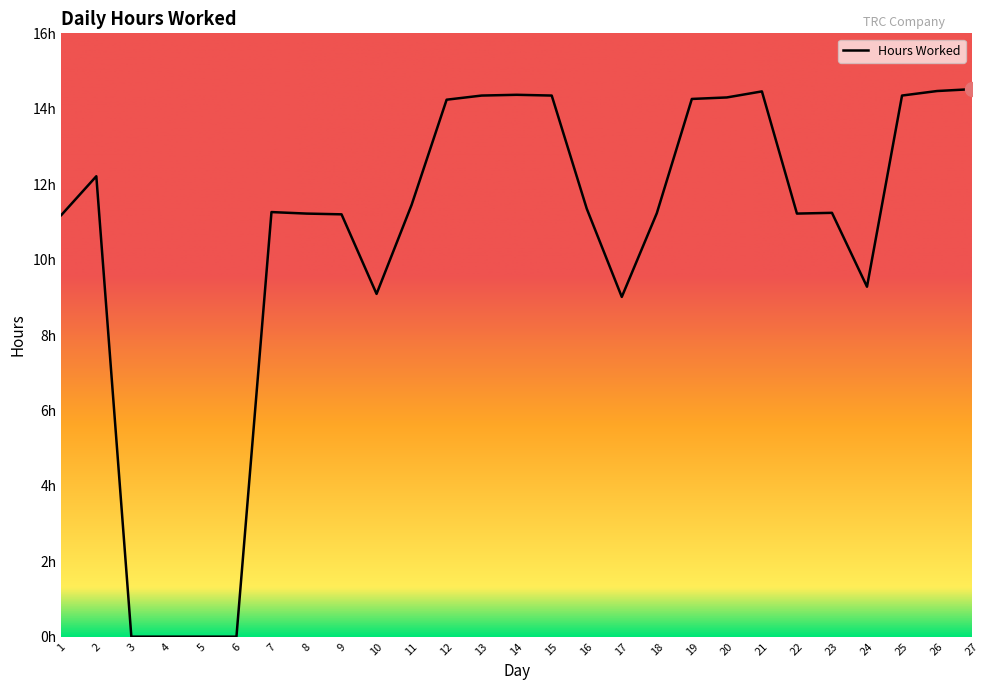

Is this an area chart (filled region under the line)?

No